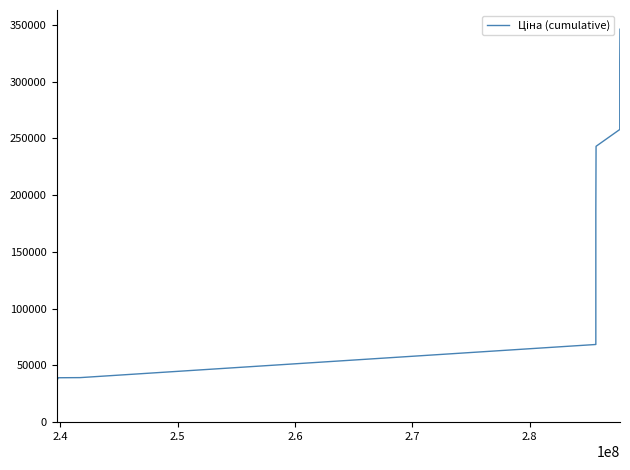

What is the greatest value displayed?

346083.1